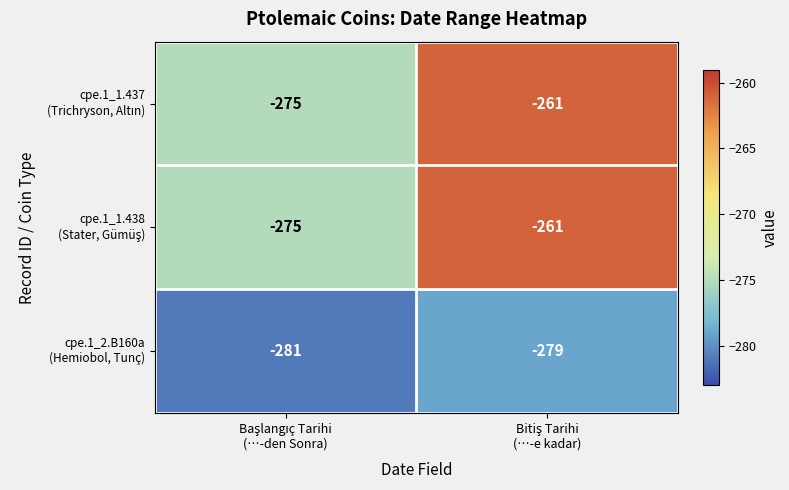

What is the greatest value displayed?

-261